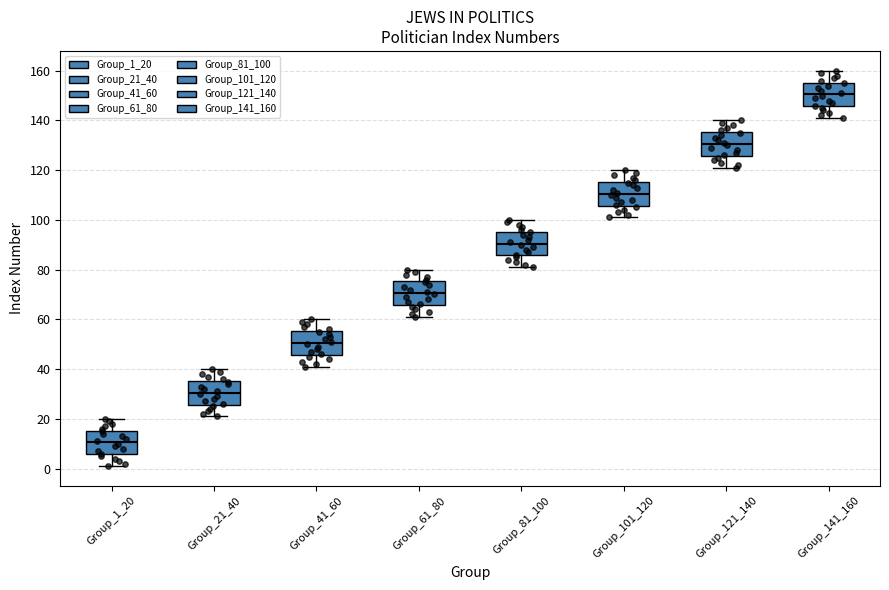

Reading left to right, read every box against the y-axis: the position of its median line, the range the box covers, and the ends of its whiskers. The values are not printed on the chart, so give them approximately, as read against the axis.

Group_1_20: median 10, box 6 to 16, whiskers 2 to 20
Group_21_40: median 30, box 26 to 36, whiskers 22 to 40
Group_41_60: median 50, box 46 to 56, whiskers 42 to 60
Group_61_80: median 70, box 66 to 76, whiskers 62 to 80
Group_81_100: median 90, box 86 to 96, whiskers 82 to 100
Group_101_120: median 110, box 106 to 116, whiskers 102 to 120
Group_121_140: median 130, box 126 to 136, whiskers 122 to 140
Group_141_160: median 150, box 146 to 156, whiskers 142 to 160